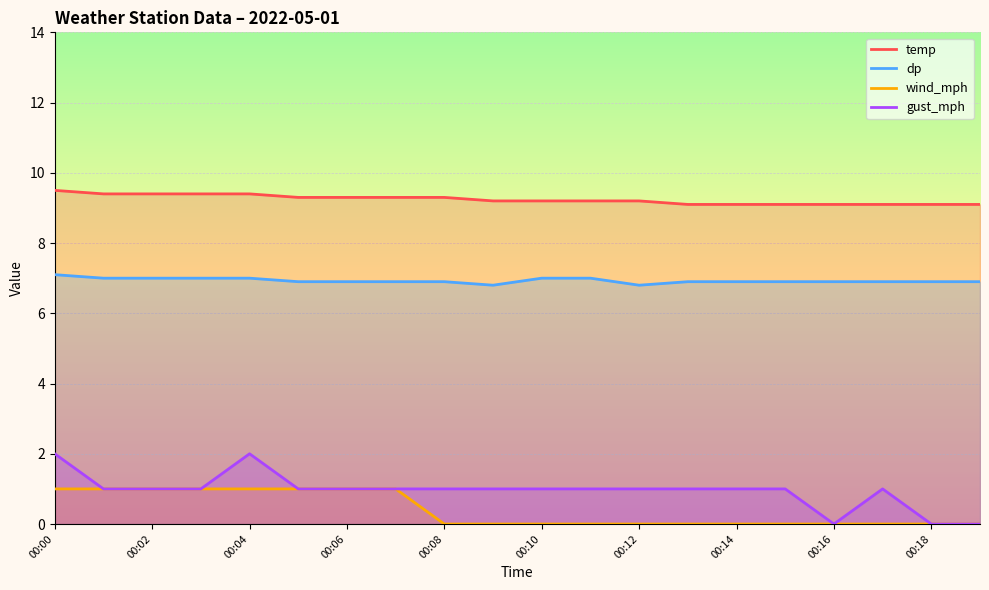

True or false: wind_mph has more than 0 points higher than both neighbors.

False